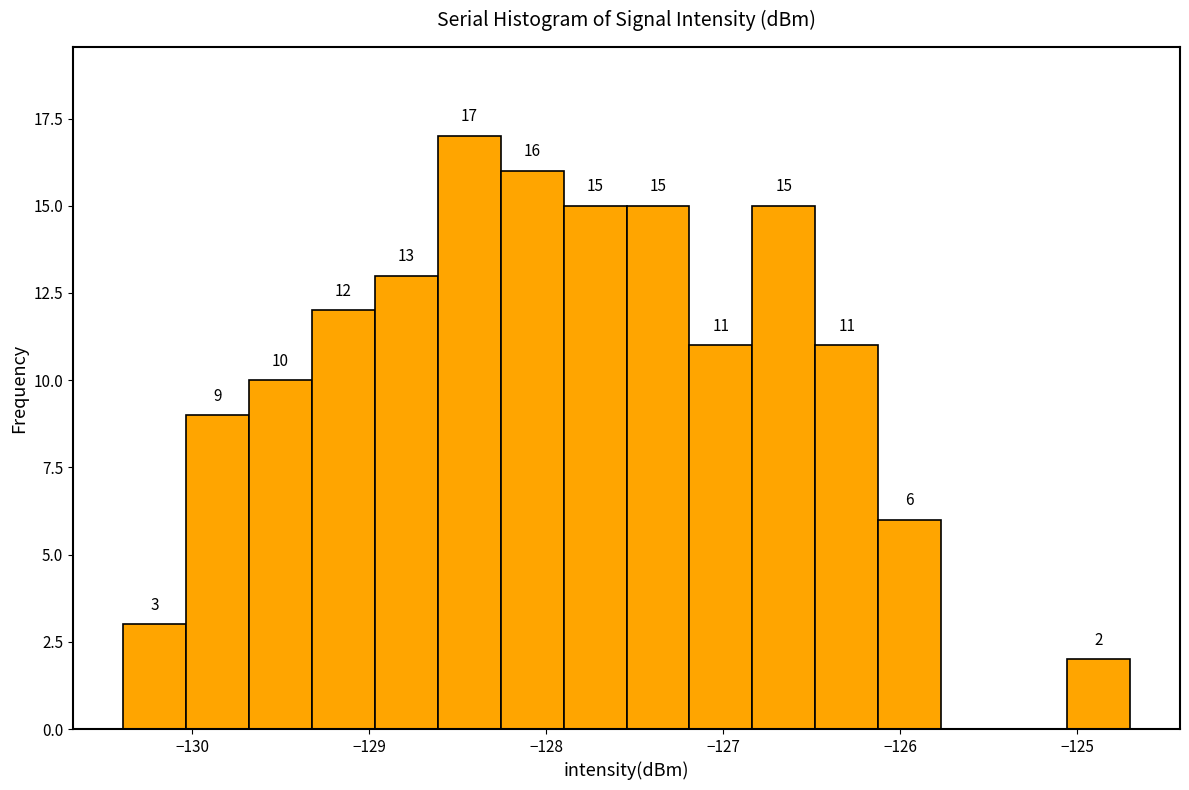

Around what value on the x-axis is the tallest bar? Give the approximate position of its centre, as read against the axis.

-128.4